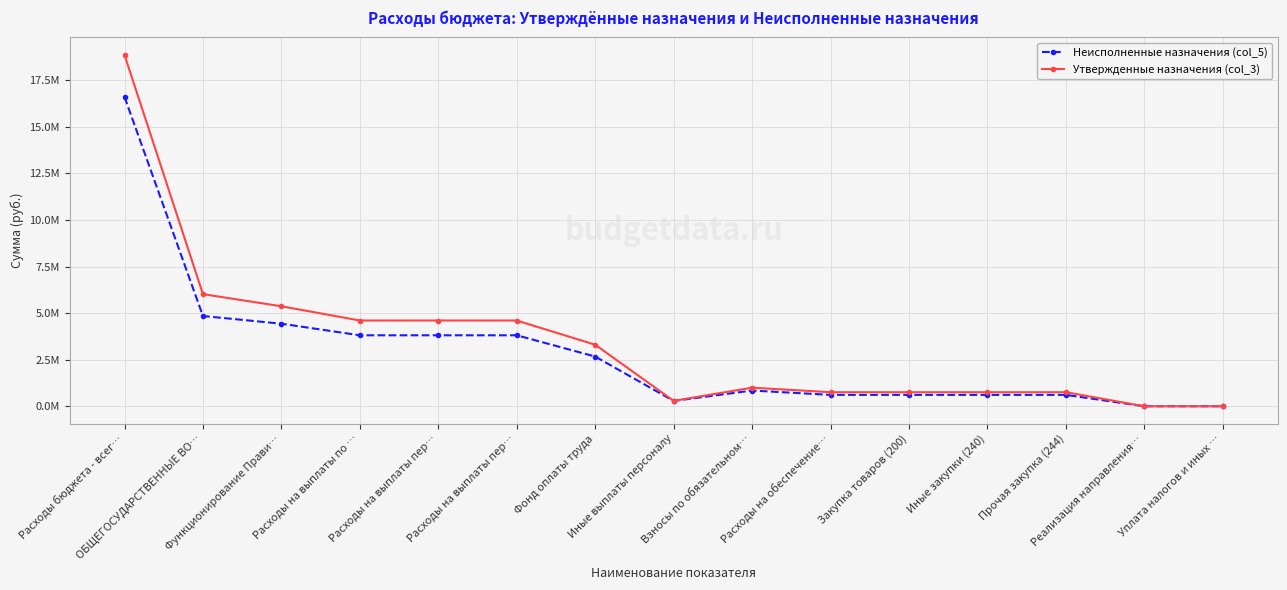

Is this an area chart (filled region under the line)?

No